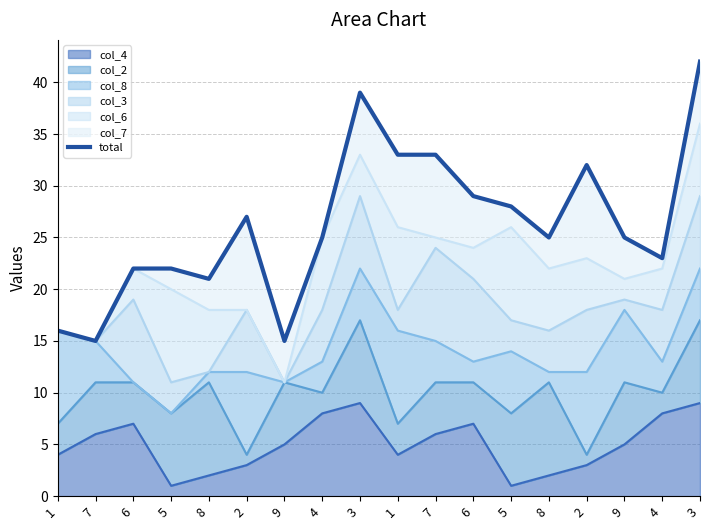

Reading left to right, extract all data points from this chart.

16	15	22	22	21	27	15	25	39	33	33	29	28	25	32	25	23	42